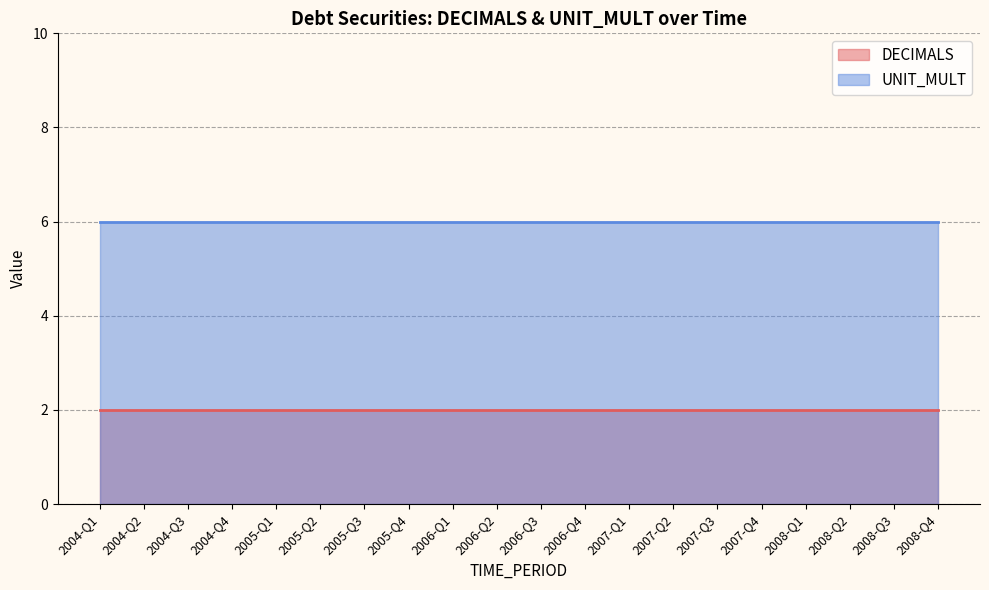

How many series are shown in this chart?

2